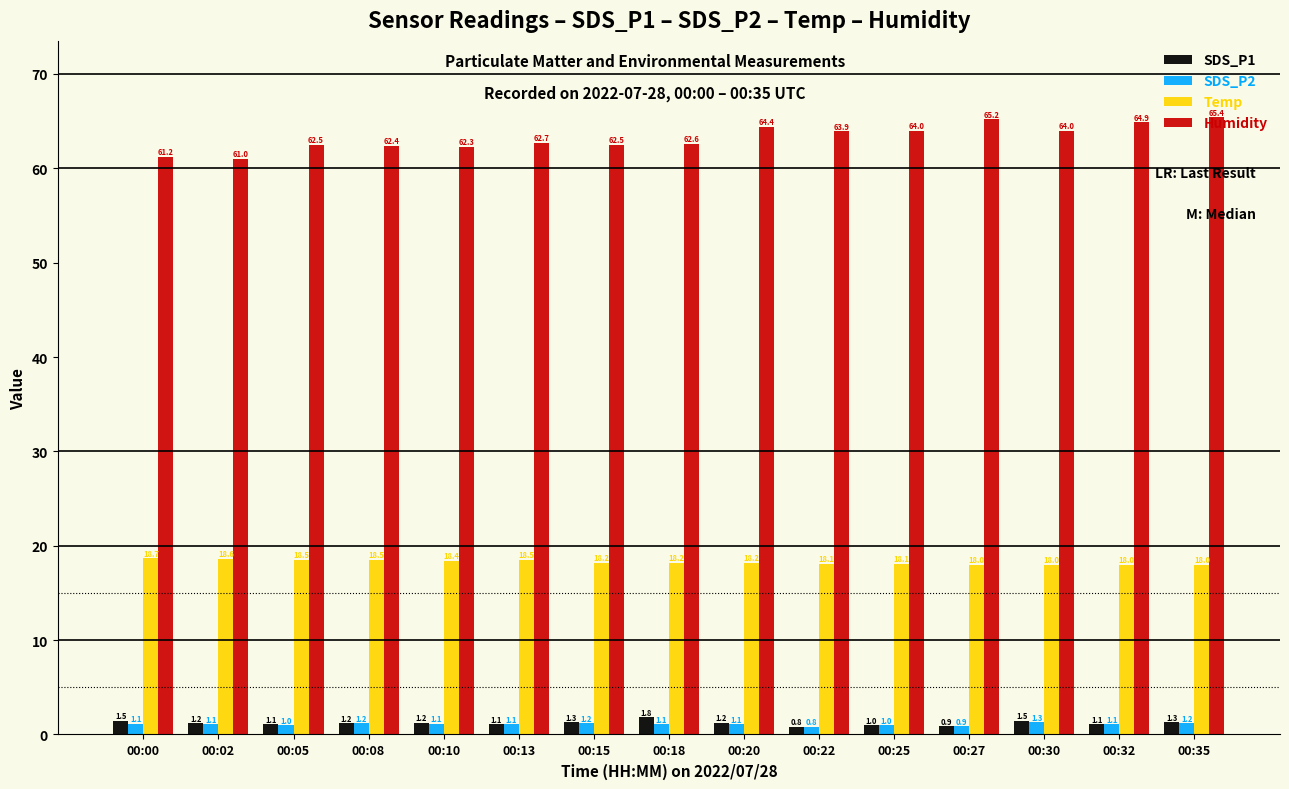

Which series has the largest total across all categories?

Humidity